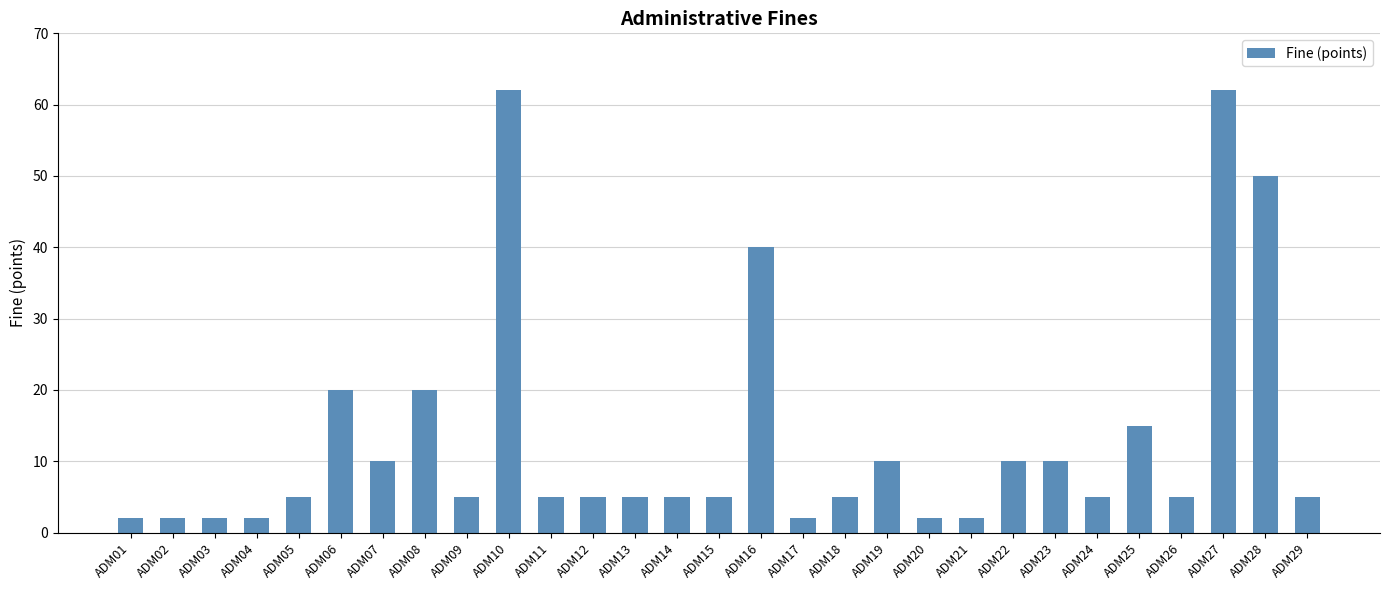

Reading left to right, transcribe all the data shown in this chart.

2	2	2	2	5	20	10	20	5	62	5	5	5	5	5	40	2	5	10	2	2	10	10	5	15	5	62	50	5